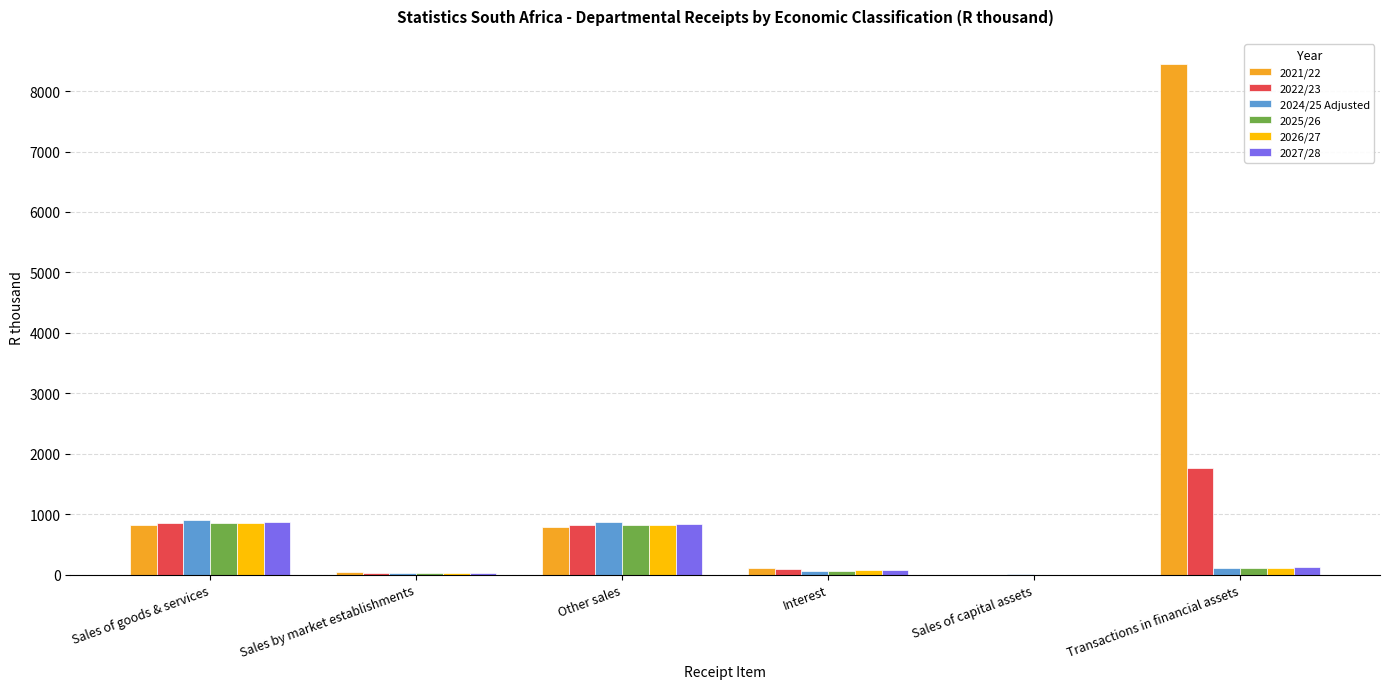

What is the greatest value displayed?

8445